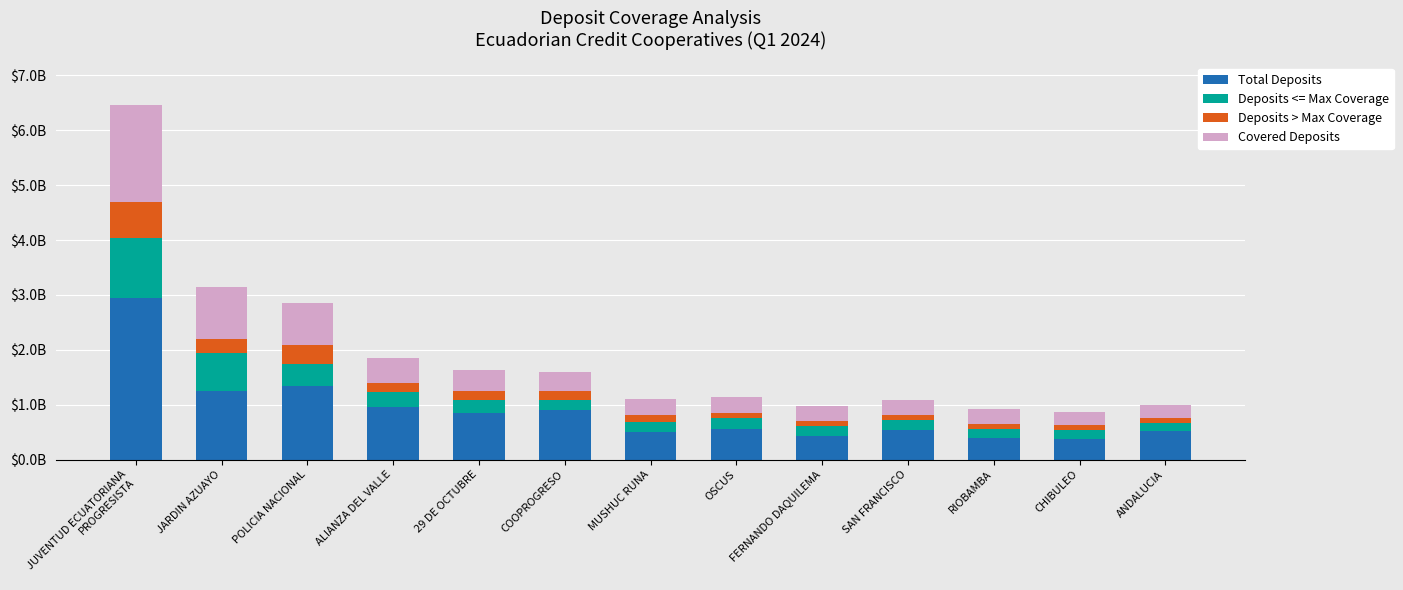

What are all the series names shown in the legend?

Total Deposits, Deposits <= Max Coverage, Deposits > Max Coverage, Covered Deposits